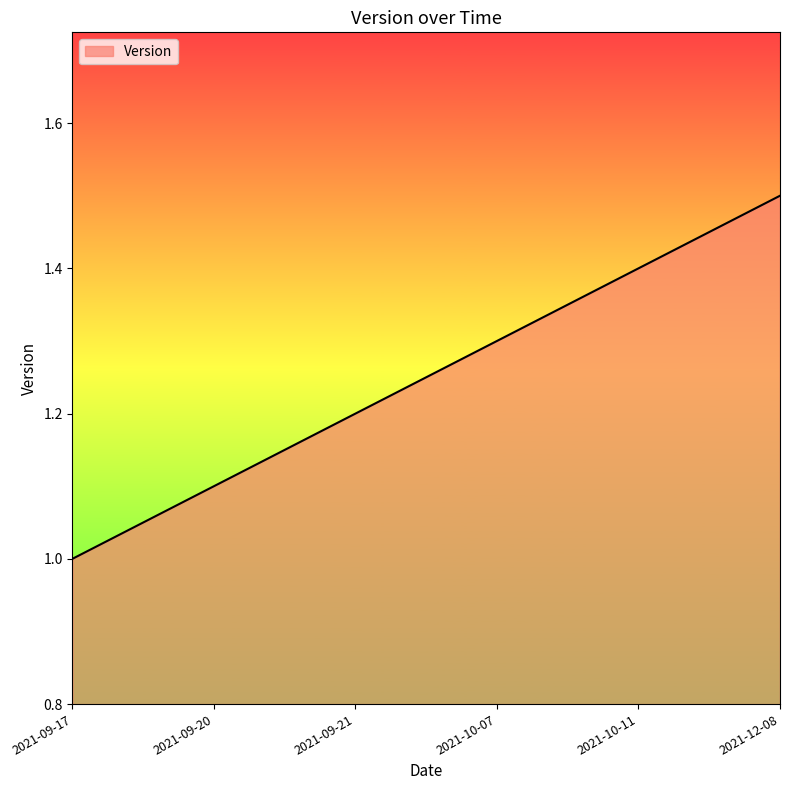

List the labels in order of value, smallest first.

2021-09-17, 2021-09-20, 2021-09-21, 2021-10-07, 2021-10-11, 2021-12-08